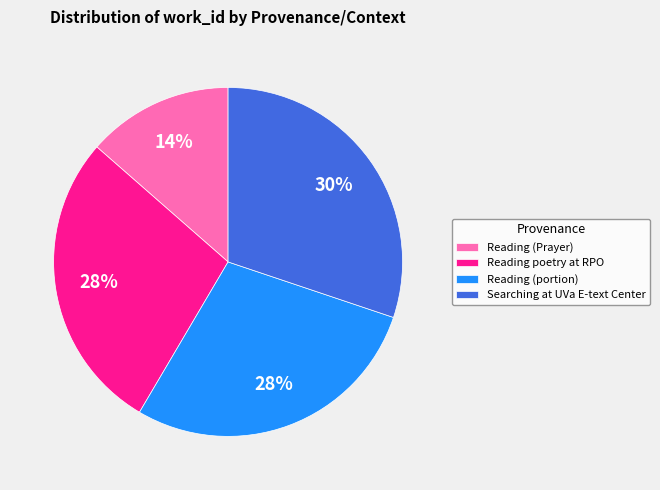

To the nearest percent, what is the difference between the Reading (Prayer) and Reading poetry at RPO slice percentages?

14%